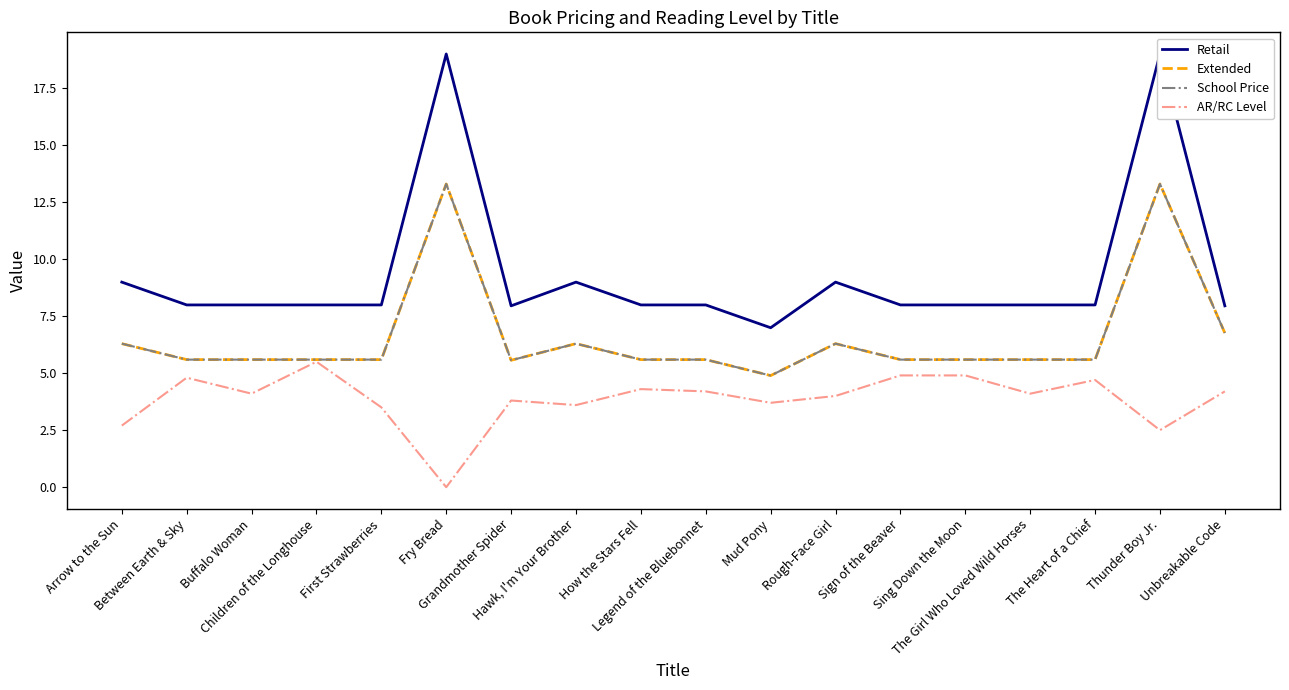

Count the number of categories in the chart.

18